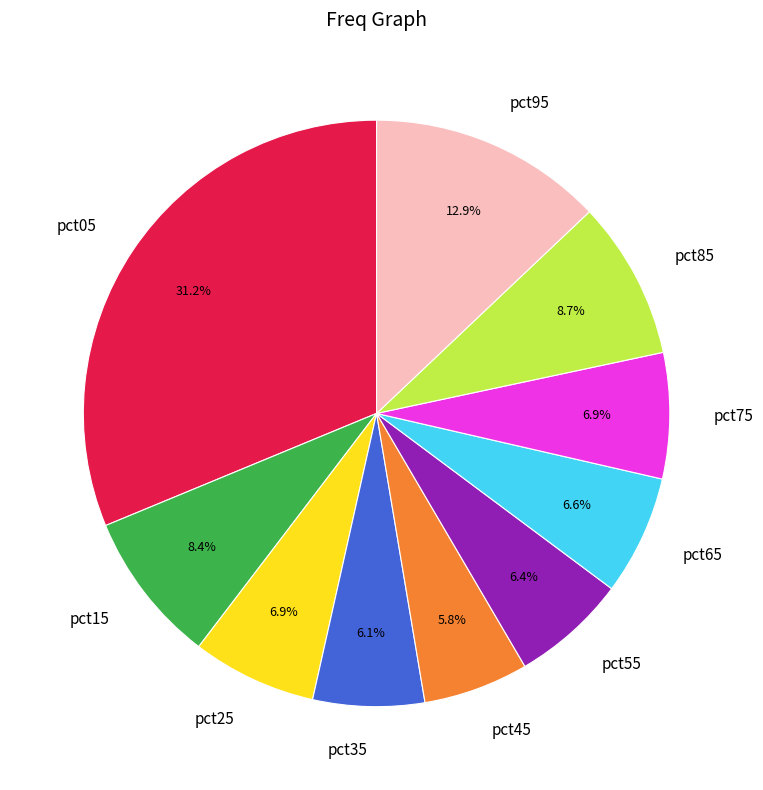

Which slice is the largest?

pct05